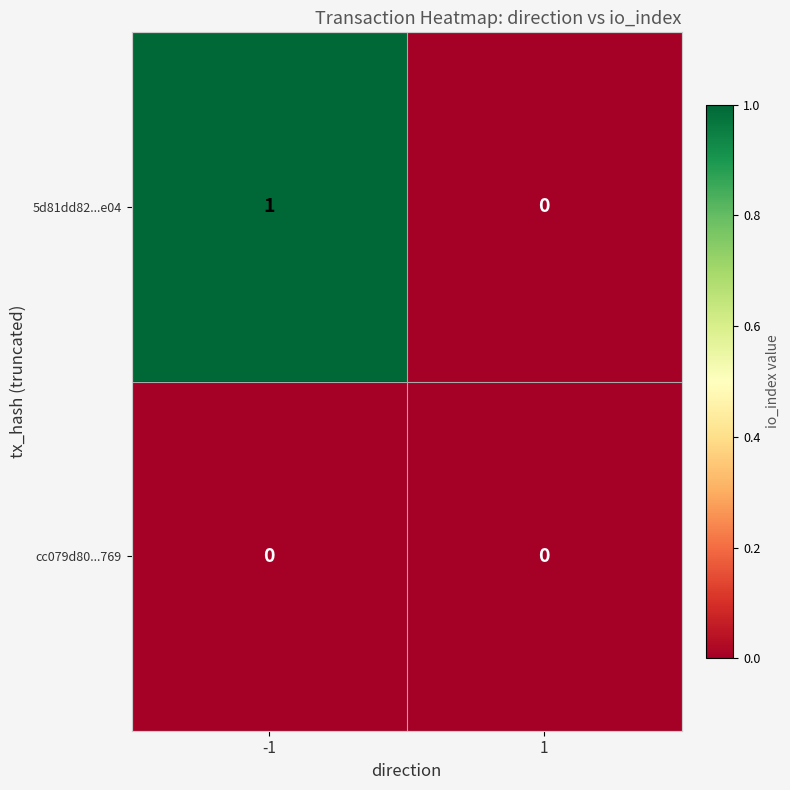

Reading left to right, transcribe all the data shown in this chart.

5d81dd82...e04: 1	0
cc079d80...769: 0	0